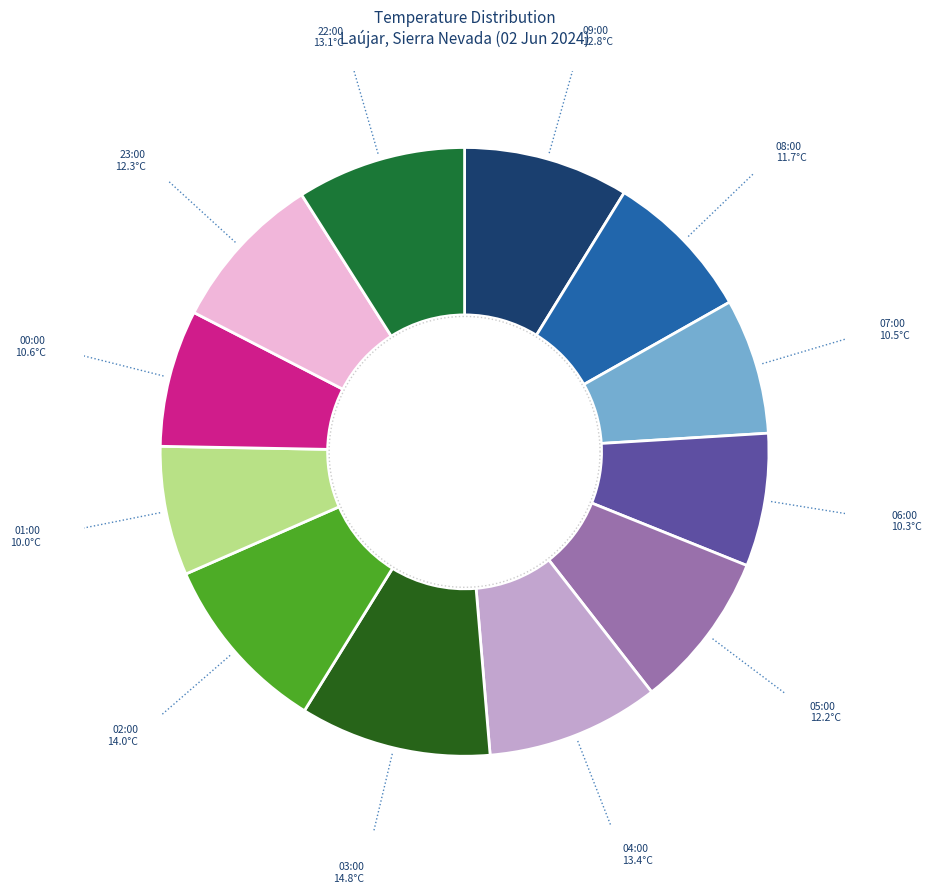

What is the change in value from 02:00 to 00:00?

-3.4